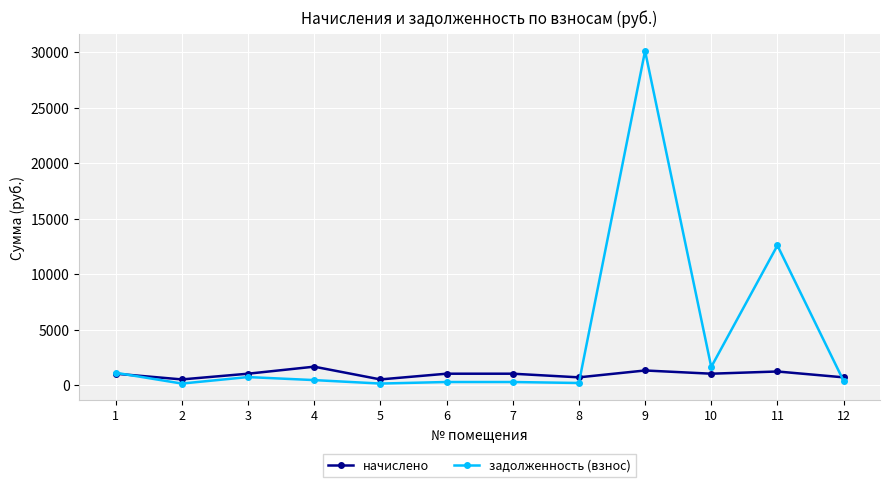

True or false: начислено and задолженность (взнос) intersect in this chart.

True